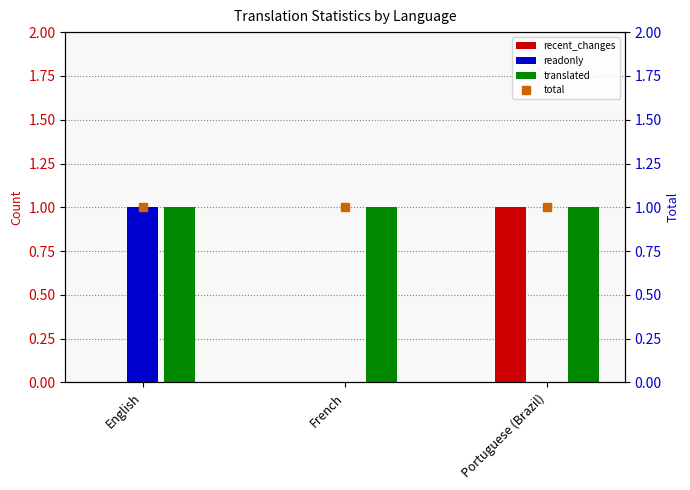

Which series has the largest total across all categories?

translated